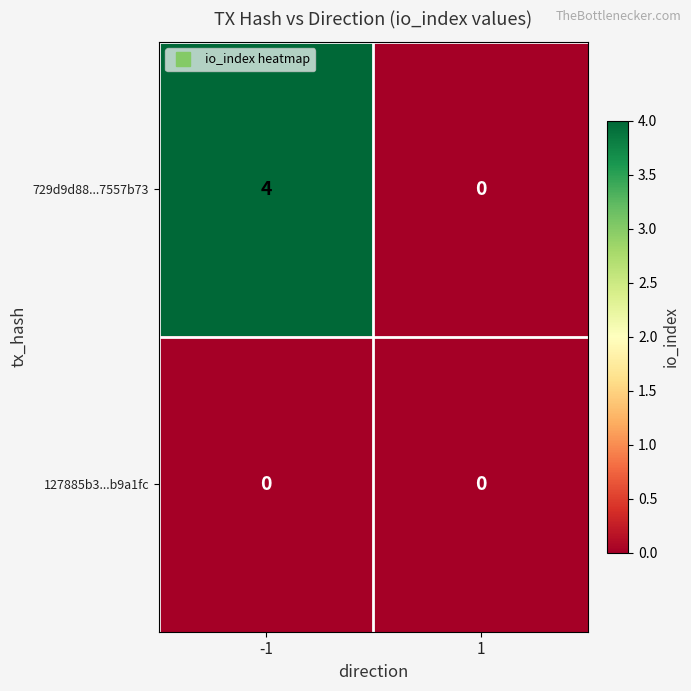

What is the difference between the maximum and minimum values in the 729d9d88...7557b73 series?

4